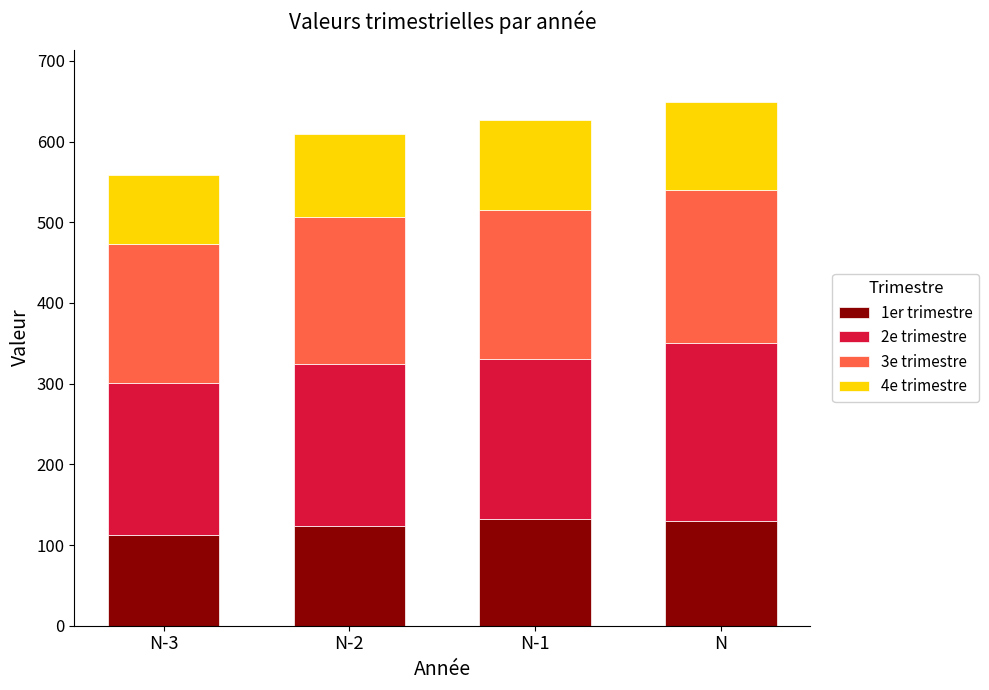

Does the chart contain any negative values?

No